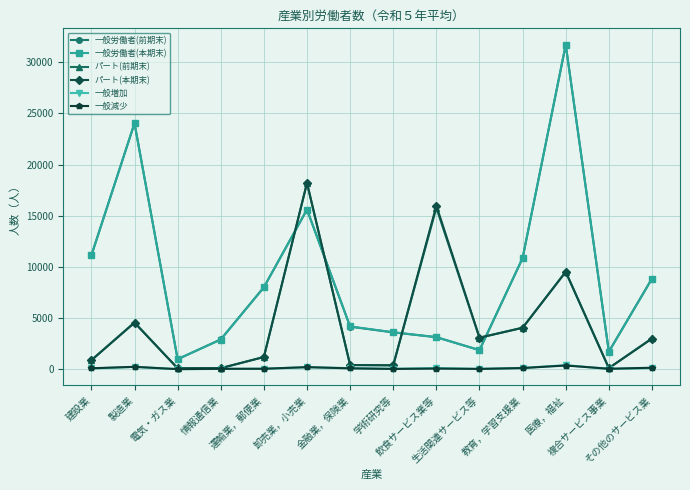

What is the total value across all series at 生活関連サービス等?

9970